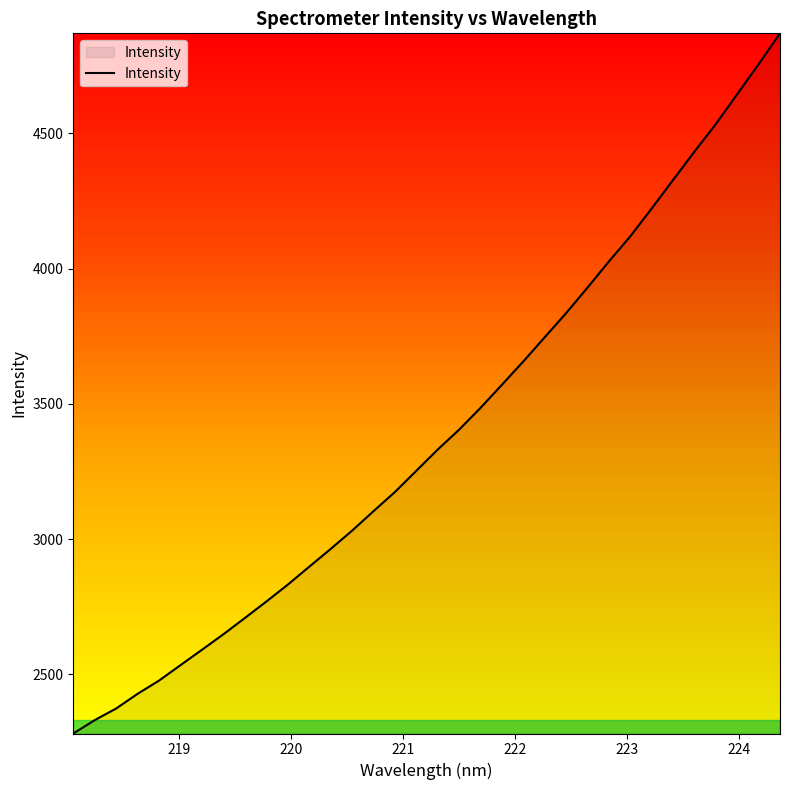

What is the difference between the maximum and minimum values?

2589.6